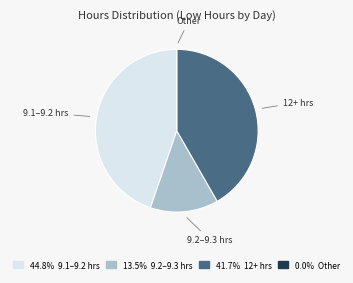

Is there a majority slice in this chart?

No